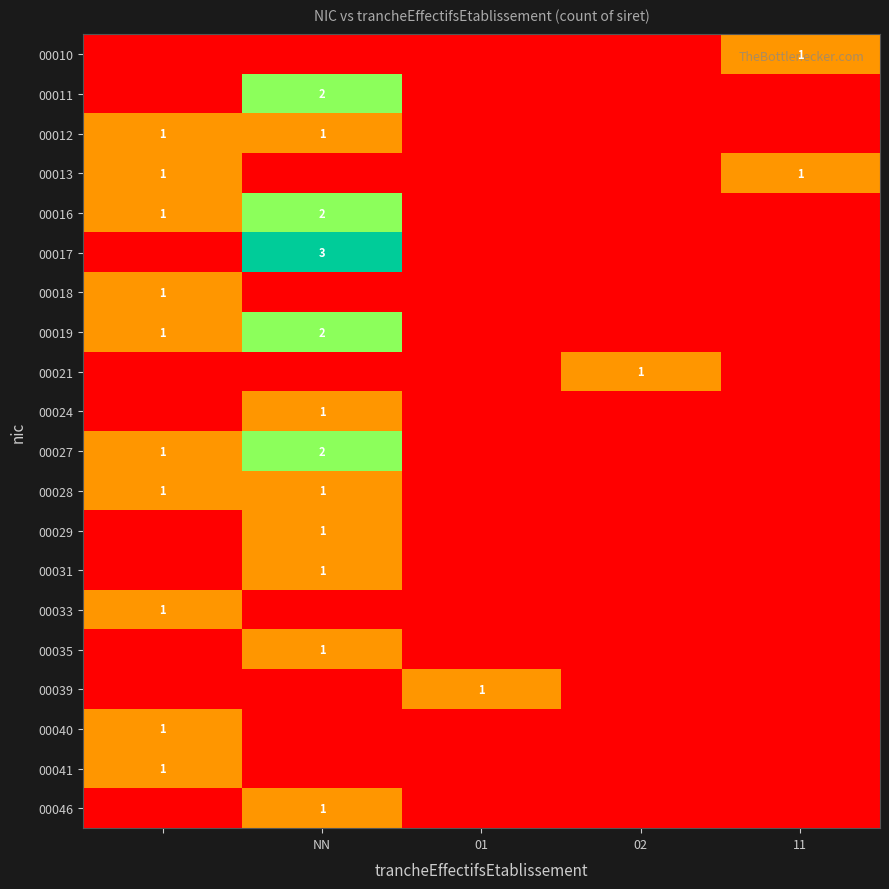

The 00019 series shows 2 at NN. True or false?

True